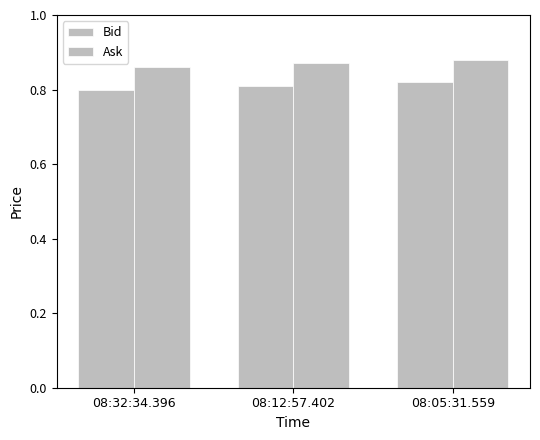

Does the chart contain any negative values?

No